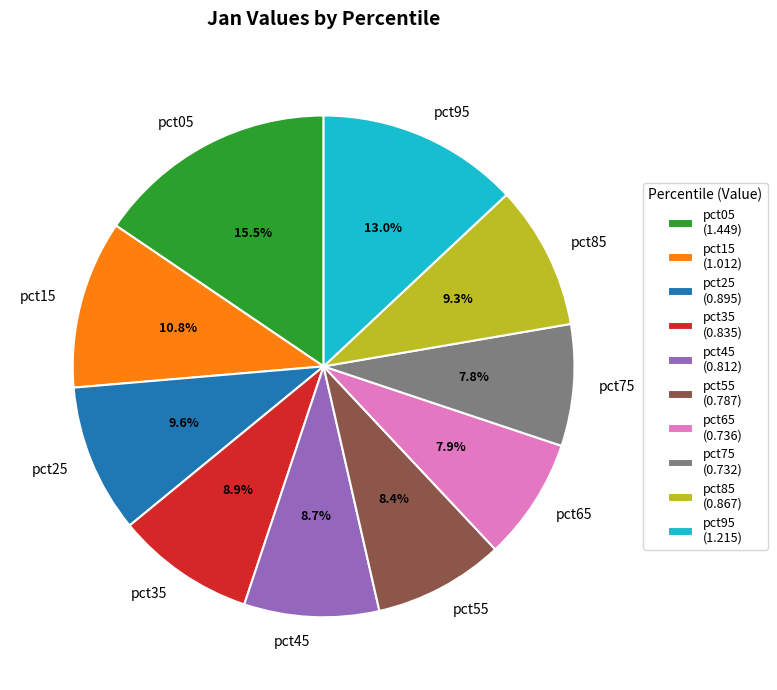

Which slice is the largest?

pct05